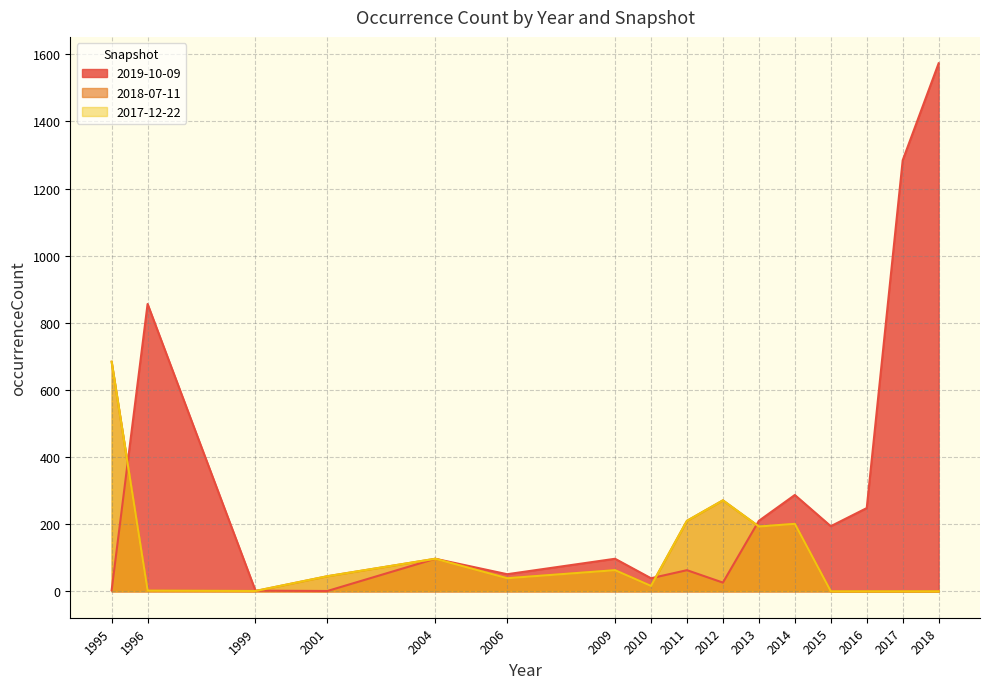

At which category is the sum across all series the highest?

2018